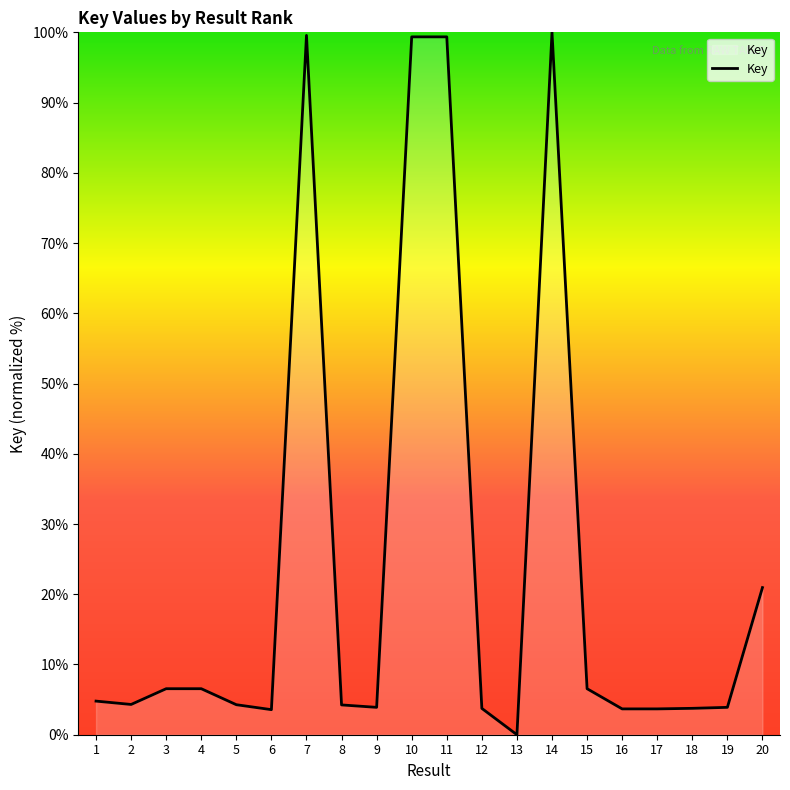

What is the change in value from 7 to 12?

-95.8